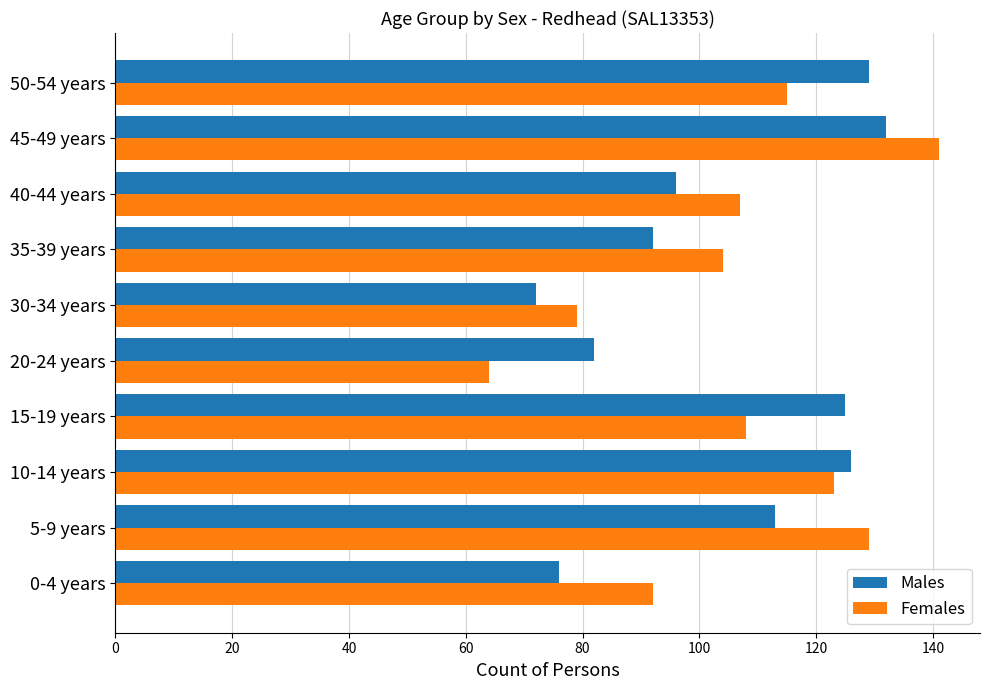

List the series in order of their peak value, lowest first.

Males, Females